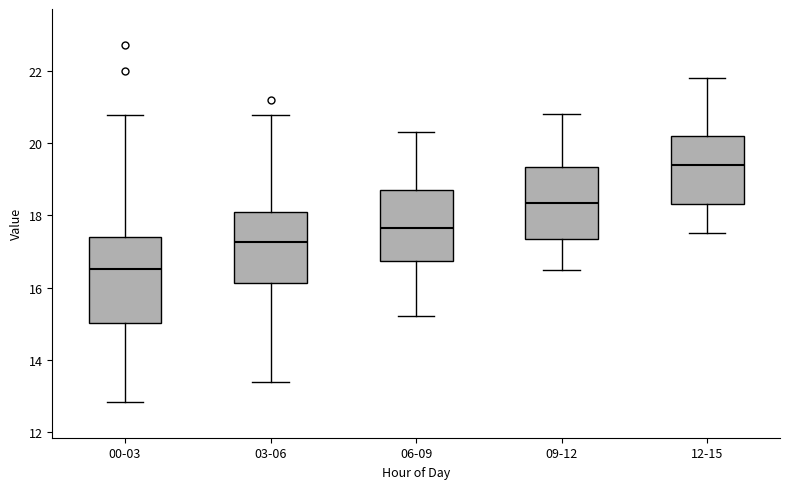

Which box's median line is the lowest?

00-03